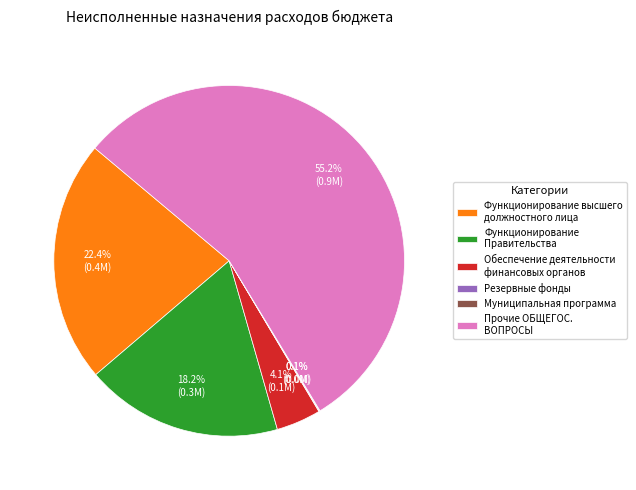

What is the ratio of the value at Функционирование Правительства to the value at Прочие ОБЩЕГОС. ВОПРОСЫ?

0.3